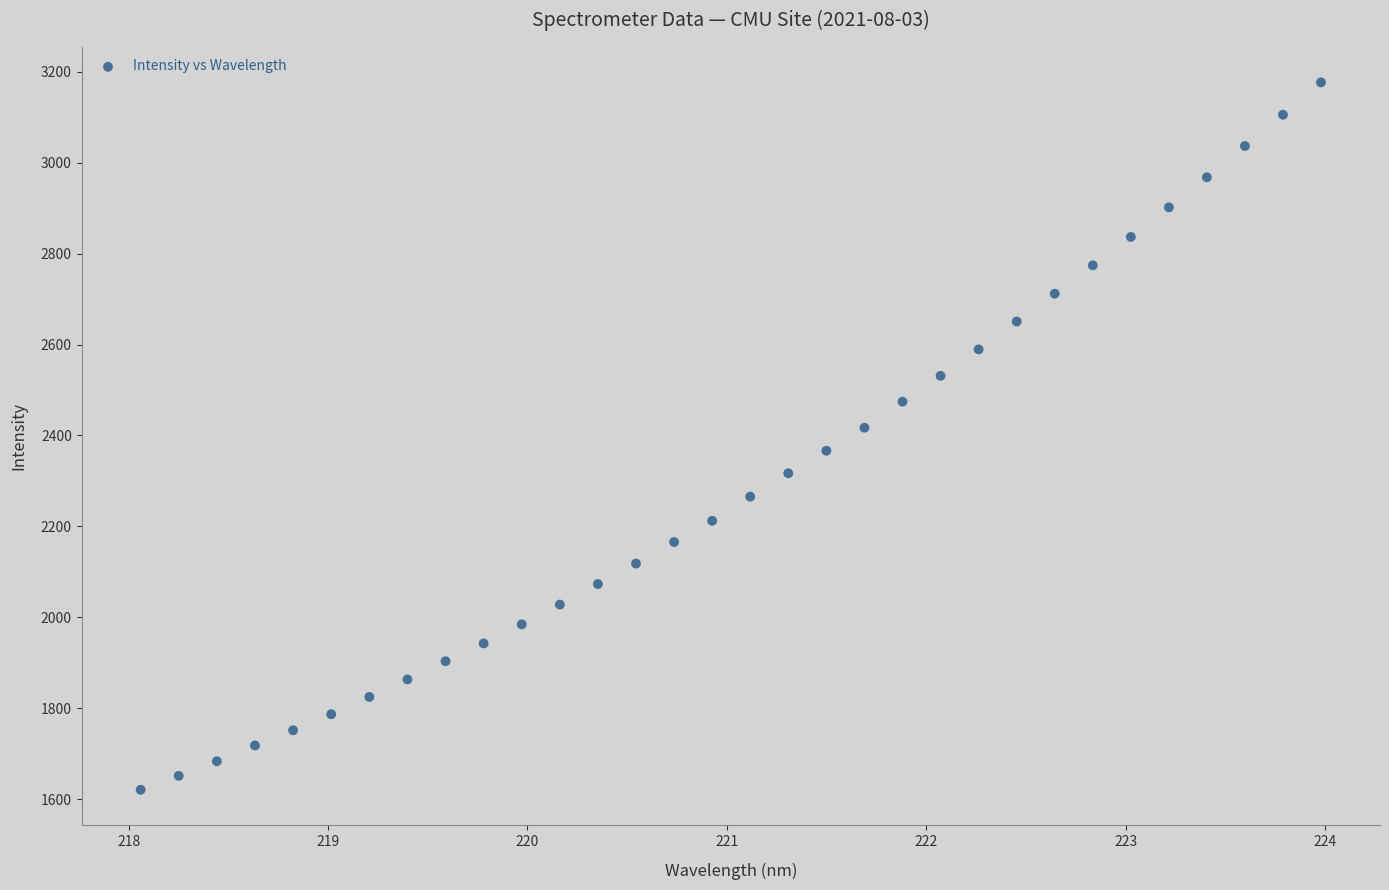

What is the range of X values (max minus min)?

5.9